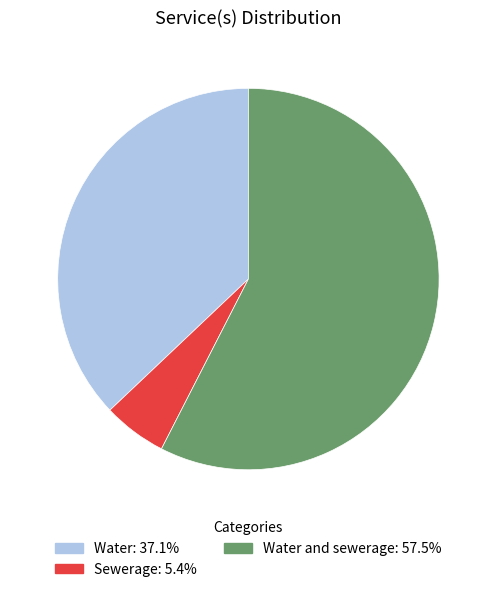

How many segments does this pie chart have?

3